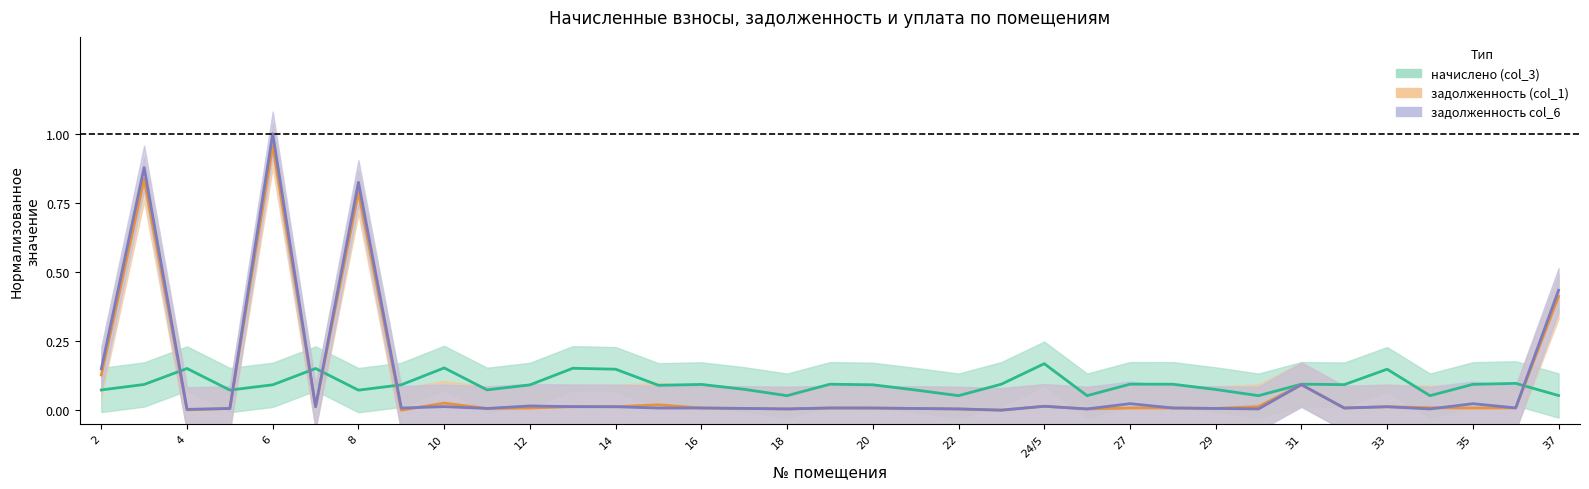

Which label corresponds to the smallest value in the chart?

9